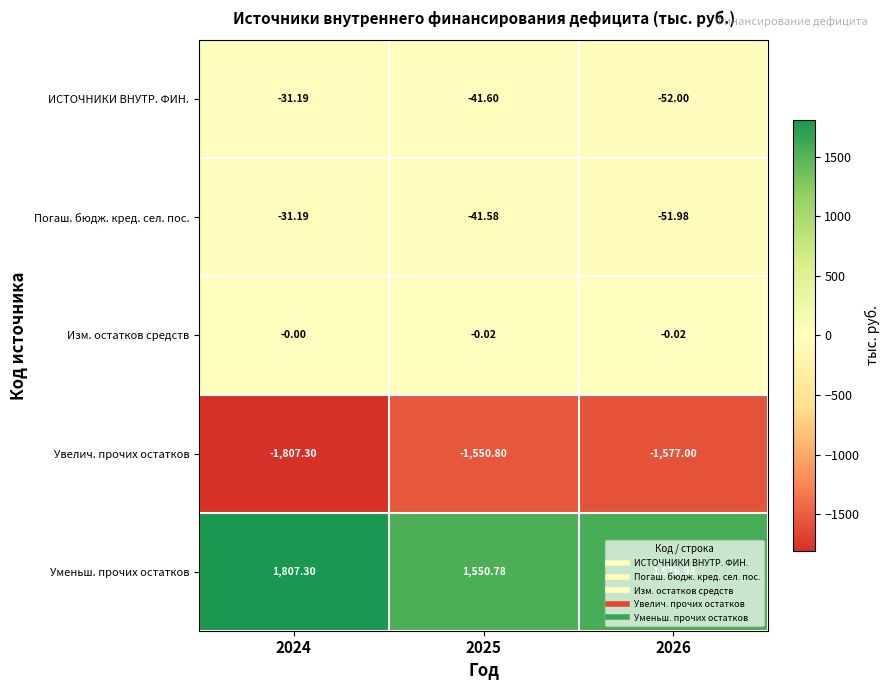

Is the value of Изм. остатков средств at 2024 greater than the value of Уменьш. прочих остатков at 2024?

No